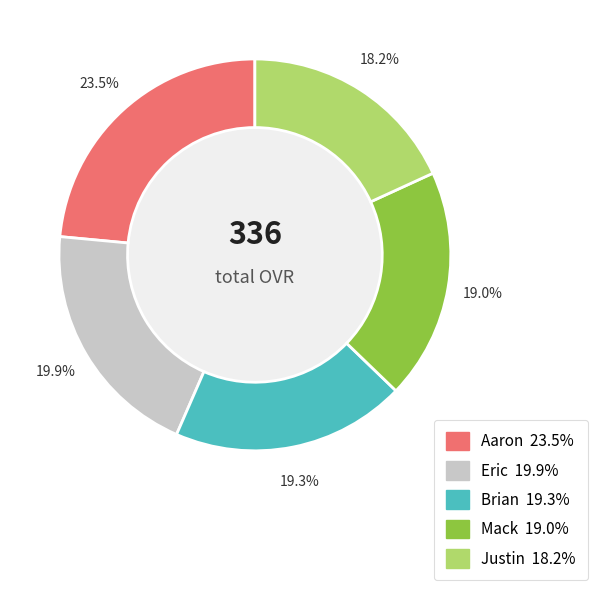

What is the ratio of the value at Aaron to the value at Justin?

1.3